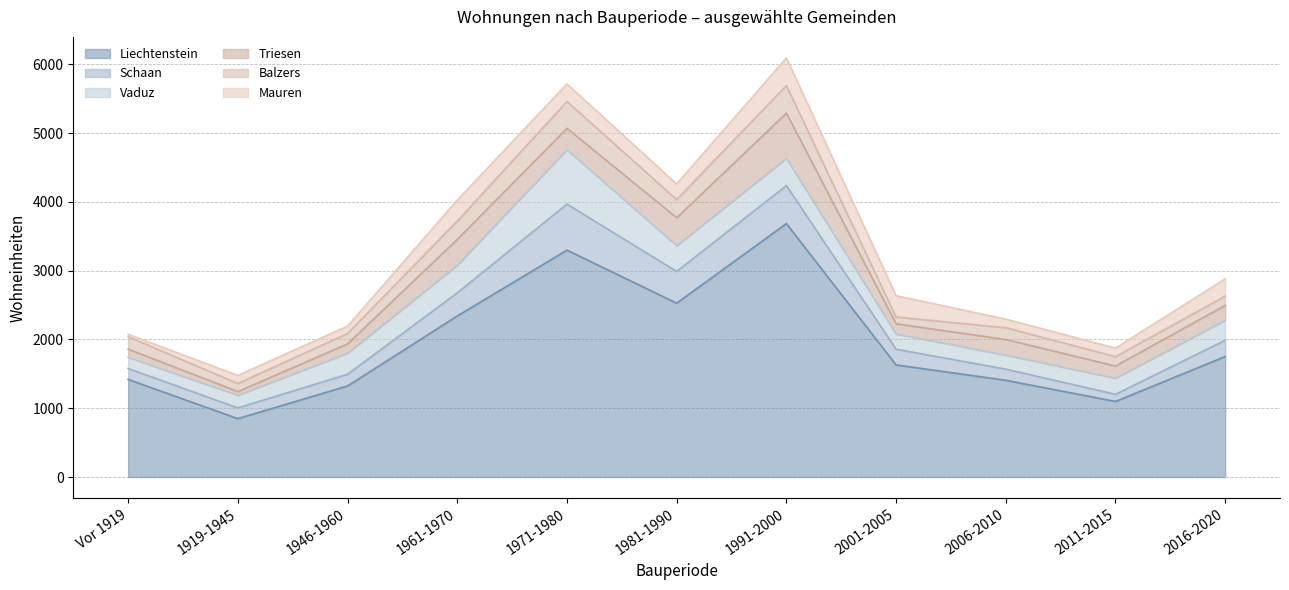

How many data points does each series have?

11